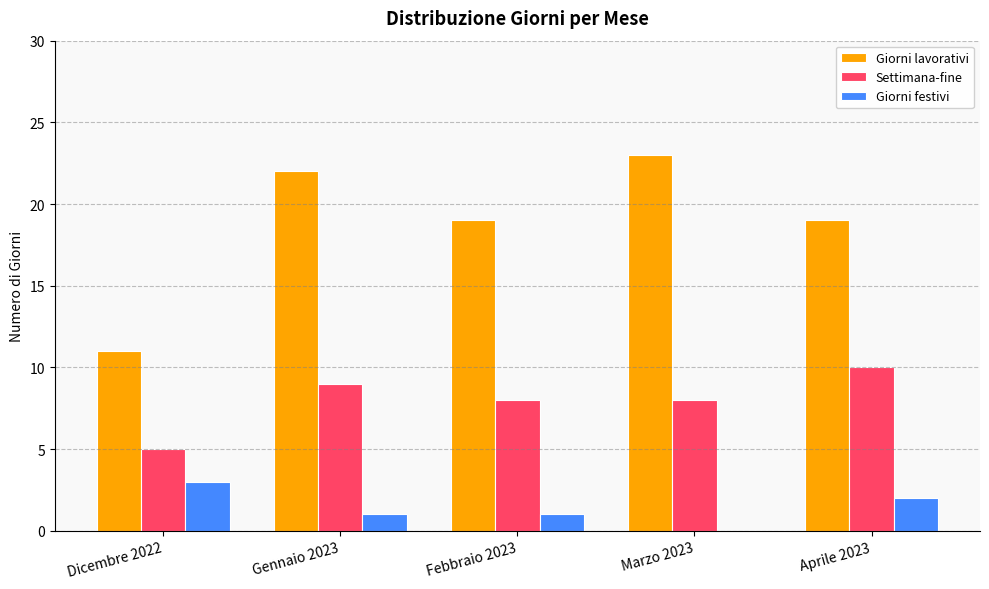

How many groups of bars are there?

5